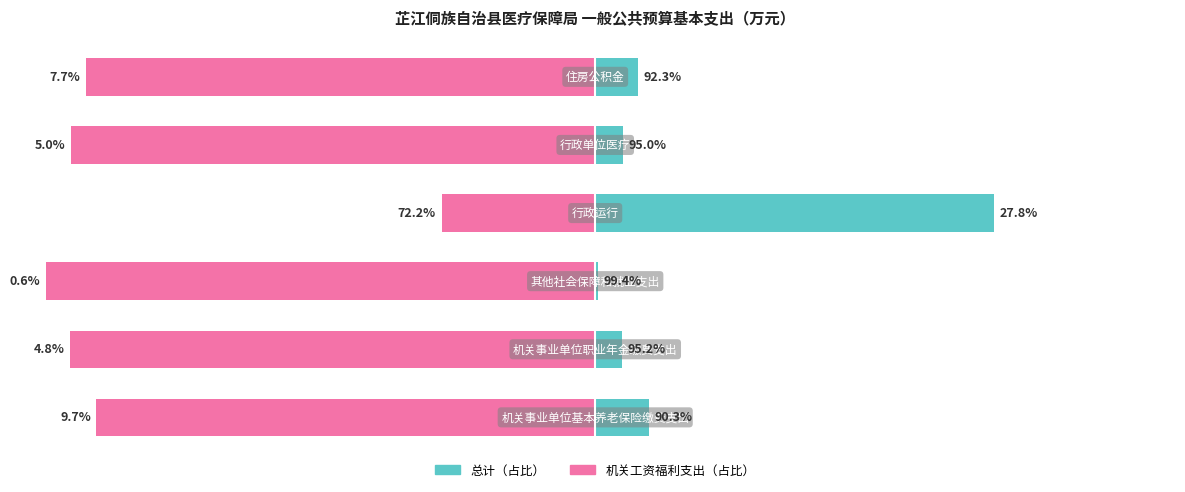

Which category has the highest value in the 总计（占比） series?

3